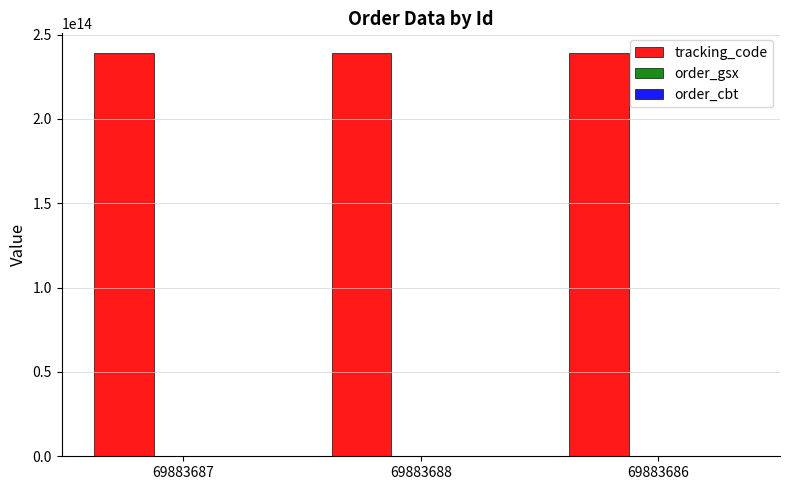

Which series has the largest total across all categories?

tracking_code